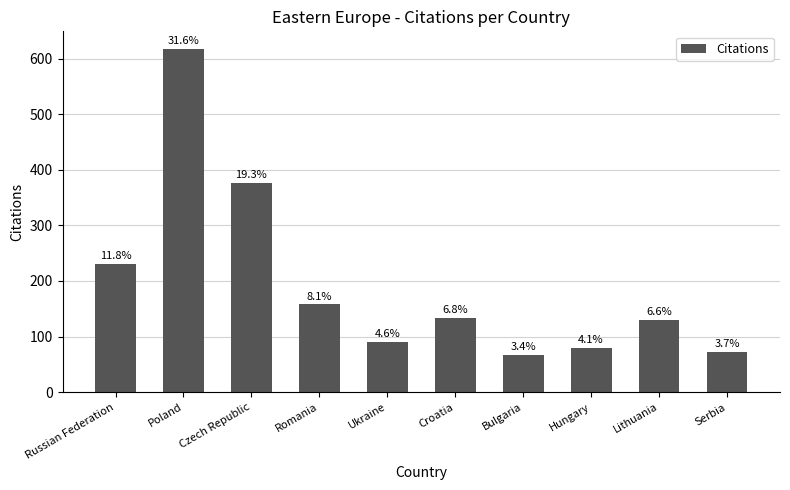

Rank the categories by value from highest to lowest.

Poland, Czech Republic, Russian Federation, Romania, Croatia, Lithuania, Ukraine, Hungary, Serbia, Bulgaria